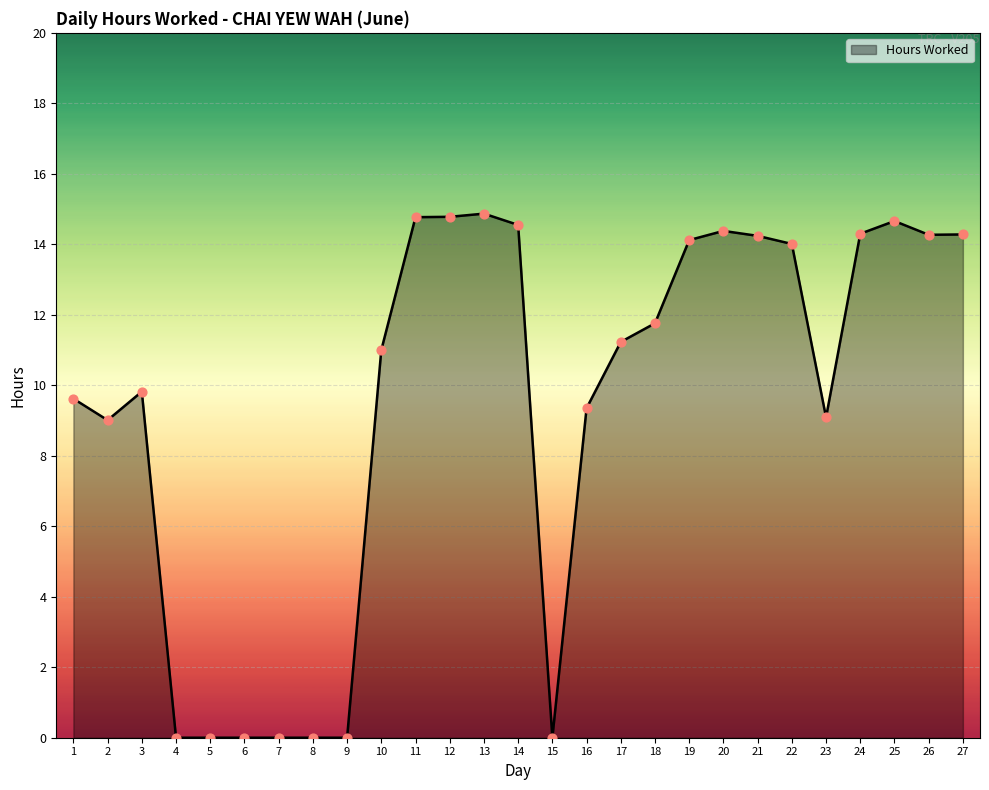

Between 1 and 26, which is larger?

26